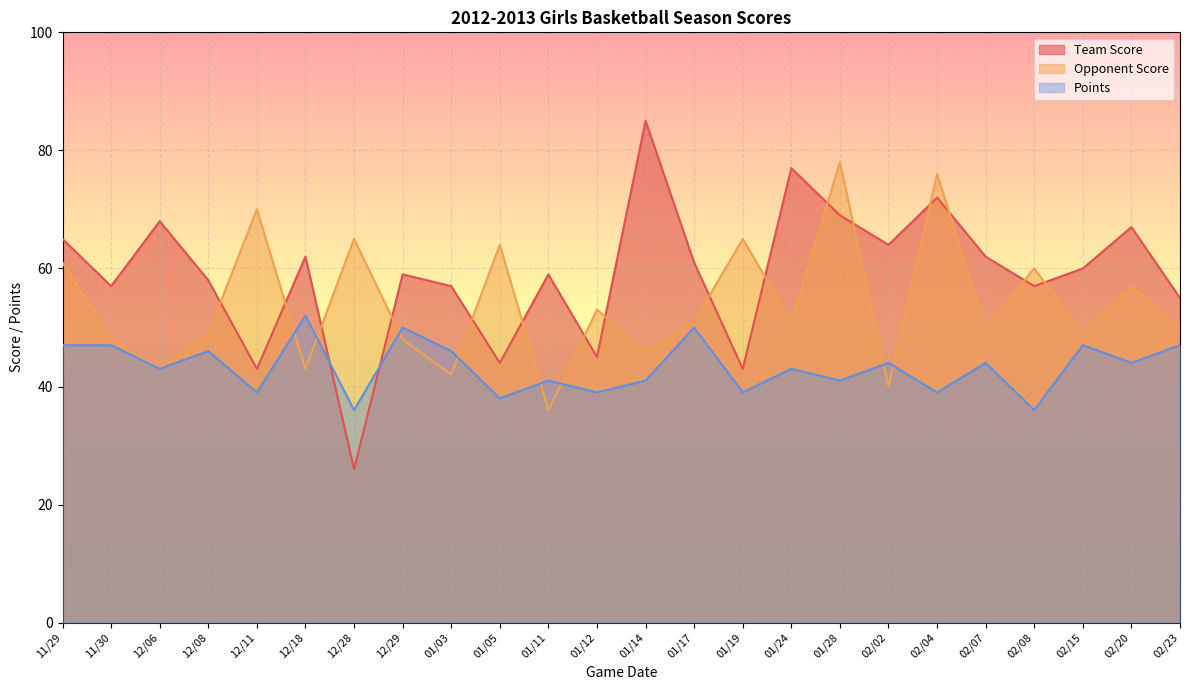

Where does the Opponent Score series first go above 51?

11/29